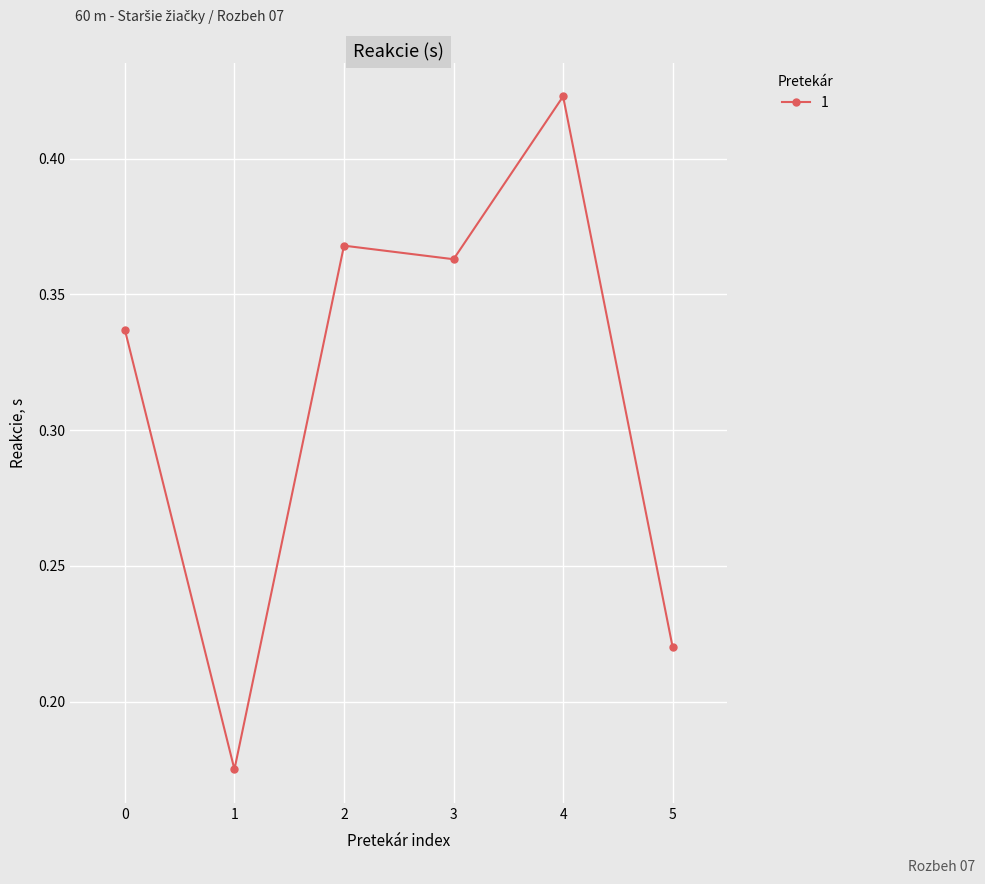

What is the sum of all values?

1.9